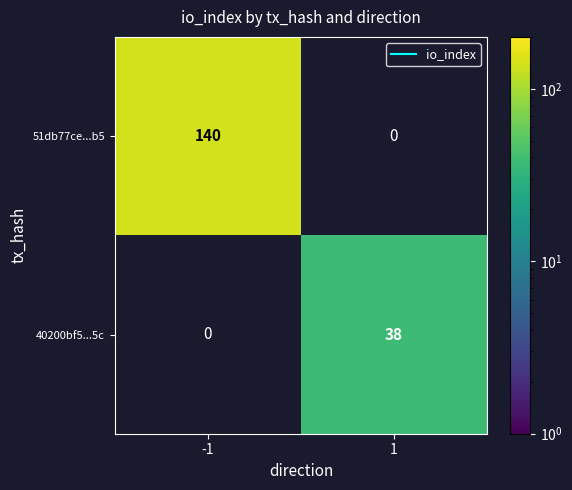

List the series in order of their overall mean, highest first.

51db77ce...b5, 40200bf5...5c